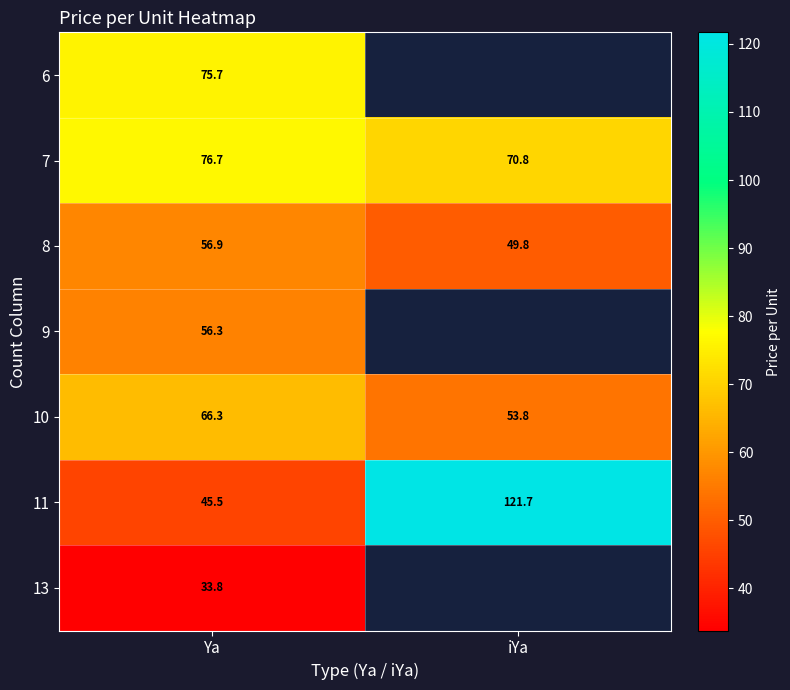

How many values in the 11 series are below 121?

1